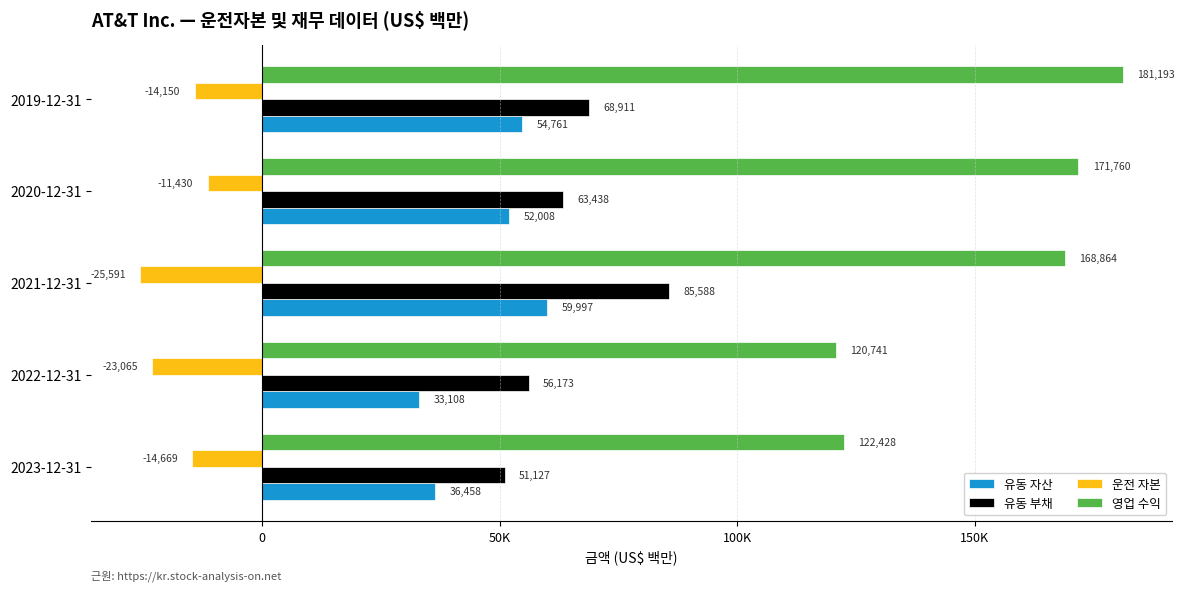

What is the sum of all 유동 부채 values?

325237